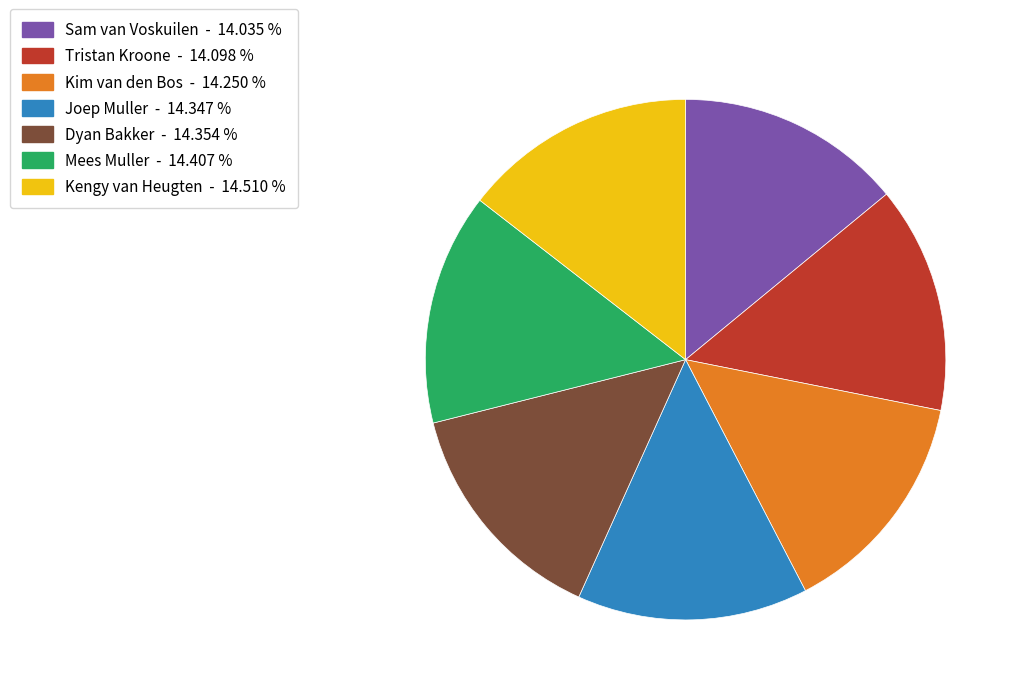

Is it true that Dyan Bakker is 14% of the pie?

True